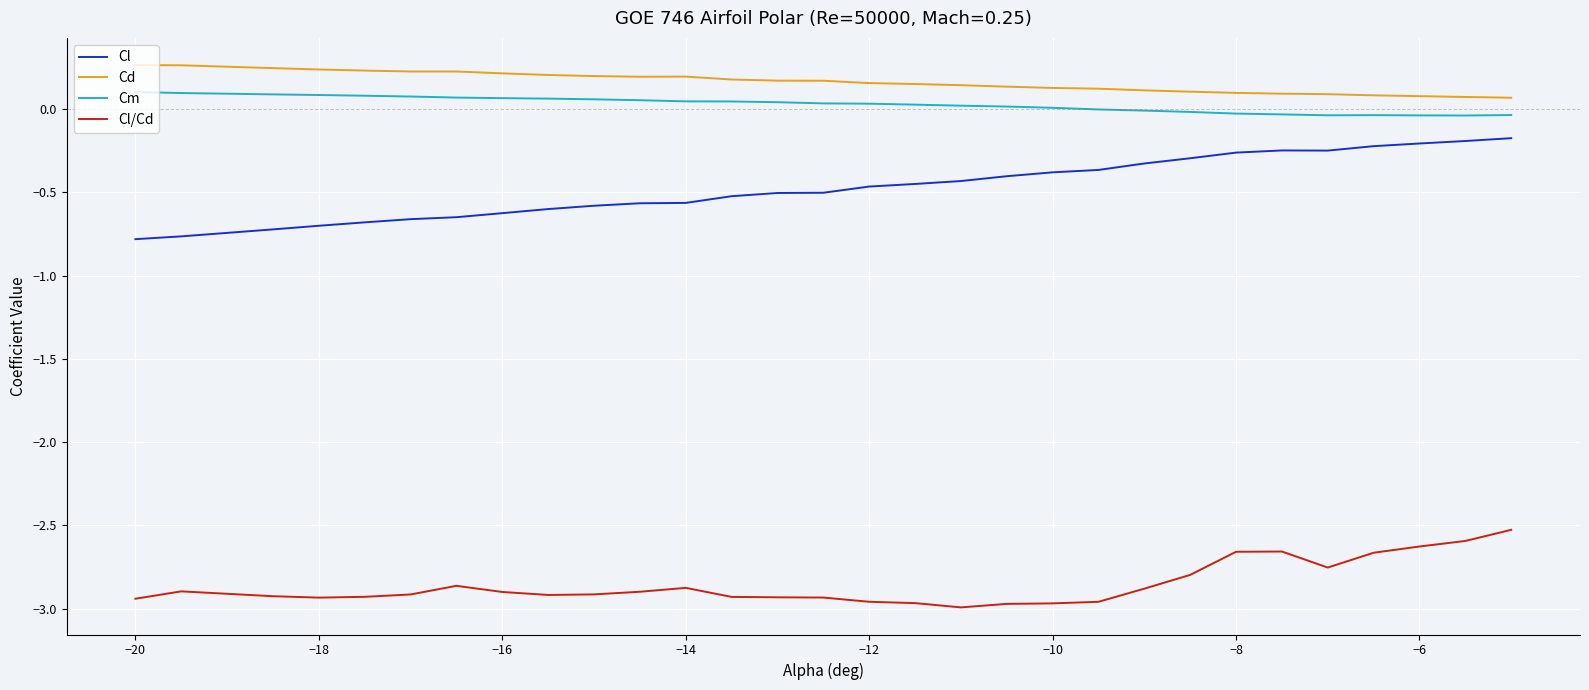

Which series has the widest spread of values?

Cl